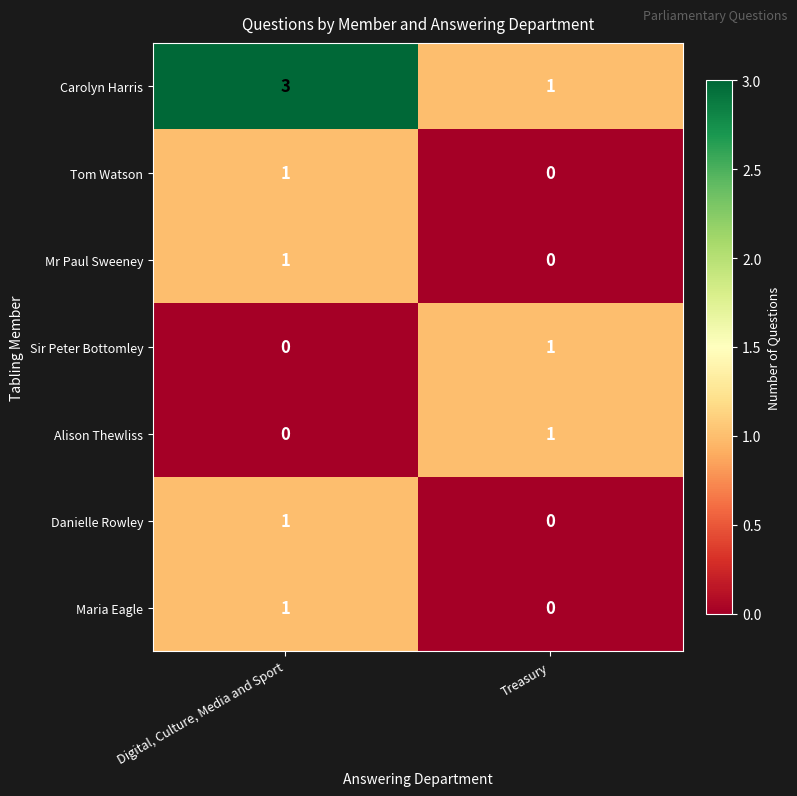

What is the total value across all series at Digital, Culture, Media and Sport?

7